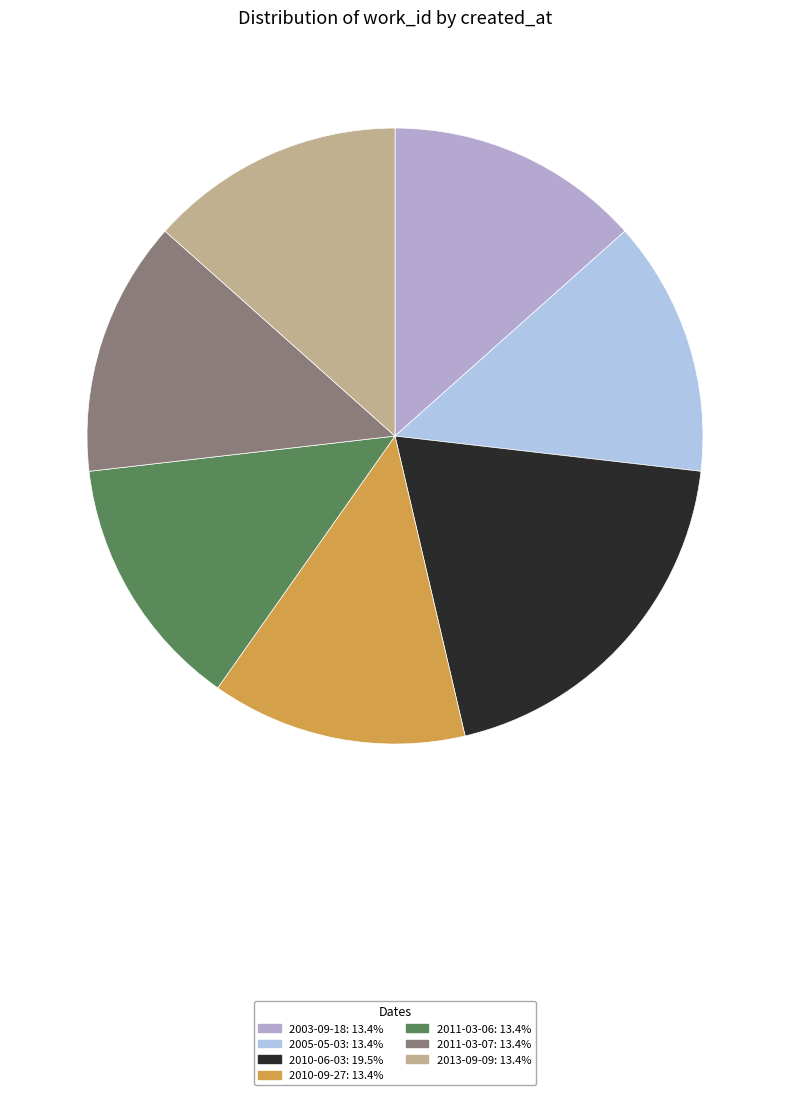

What is the ratio of the value at 2005-05-03 to the value at 2010-06-03?

0.7